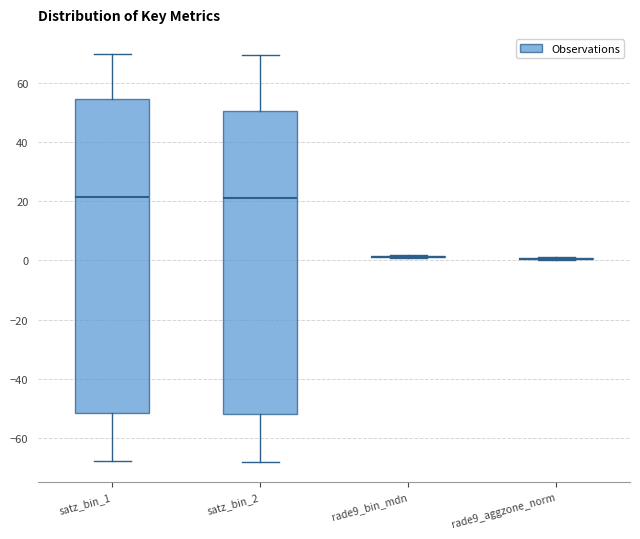

Reading left to right, read every box against the y-axis: the position of its median line, the range the box covers, and the ends of its whiskers. The values are not printed on the chart, so give them approximately, as read against the axis.

satz_bin_1: median 22, box -52 to 54, whiskers -68 to 70
satz_bin_2: median 22, box -52 to 50, whiskers -68 to 70
rade9_bin_mdn: box collapsed to a line at 2, whiskers 0 to 2
rade9_aggzone_norm: box collapsed to a line at 0, whiskers 0 to 2